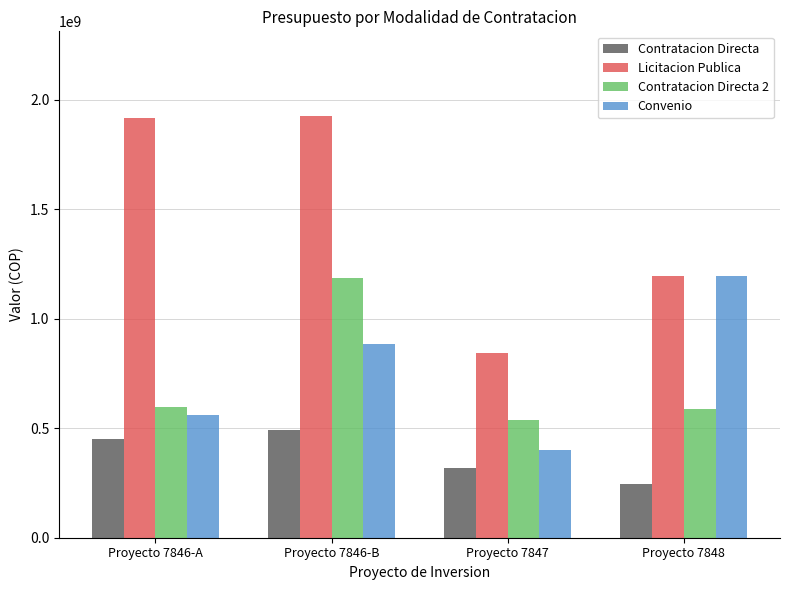

Count the number of data series in this chart.

4